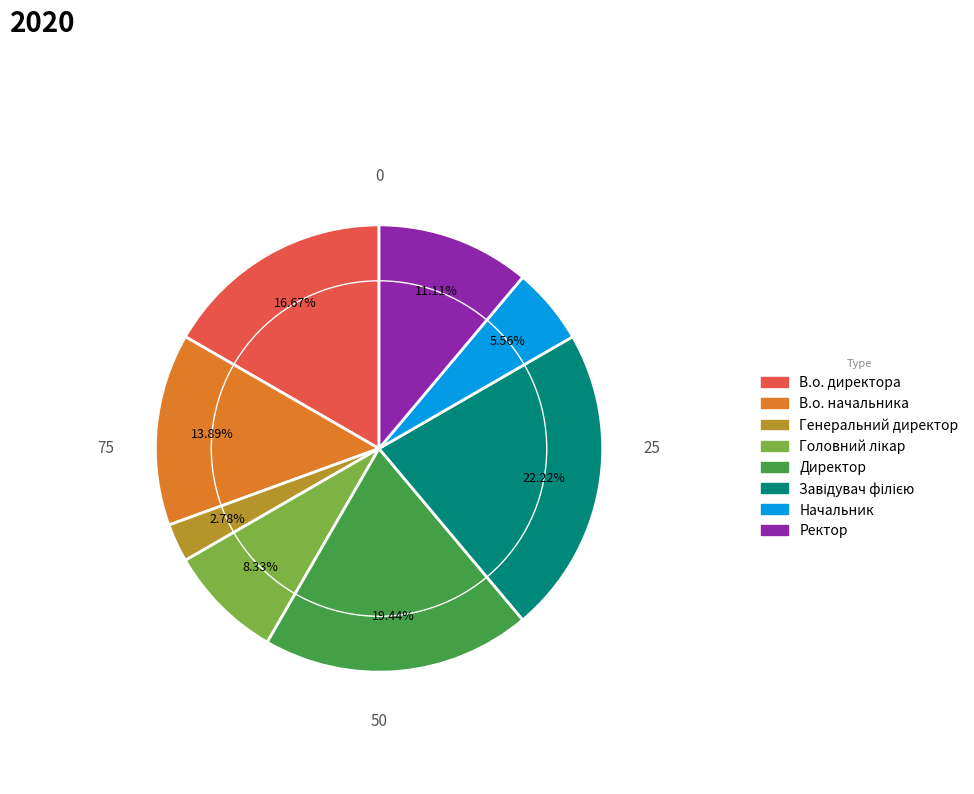

To the nearest percent, what portion does Ректор represent?

11%